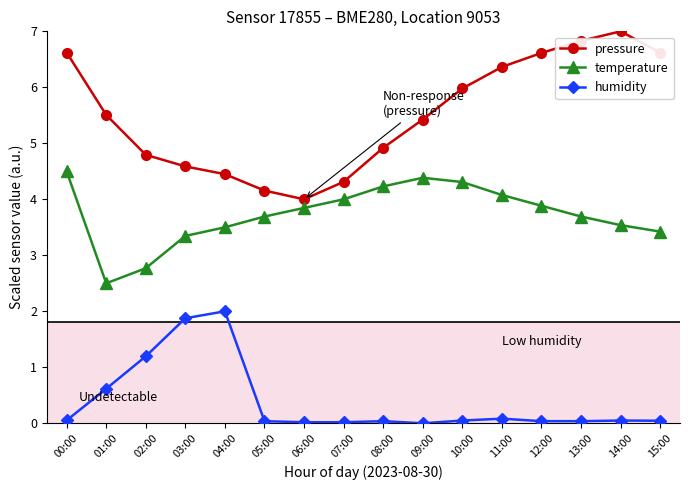

List the series in order of their overall mean, lowest first.

humidity, temperature, pressure